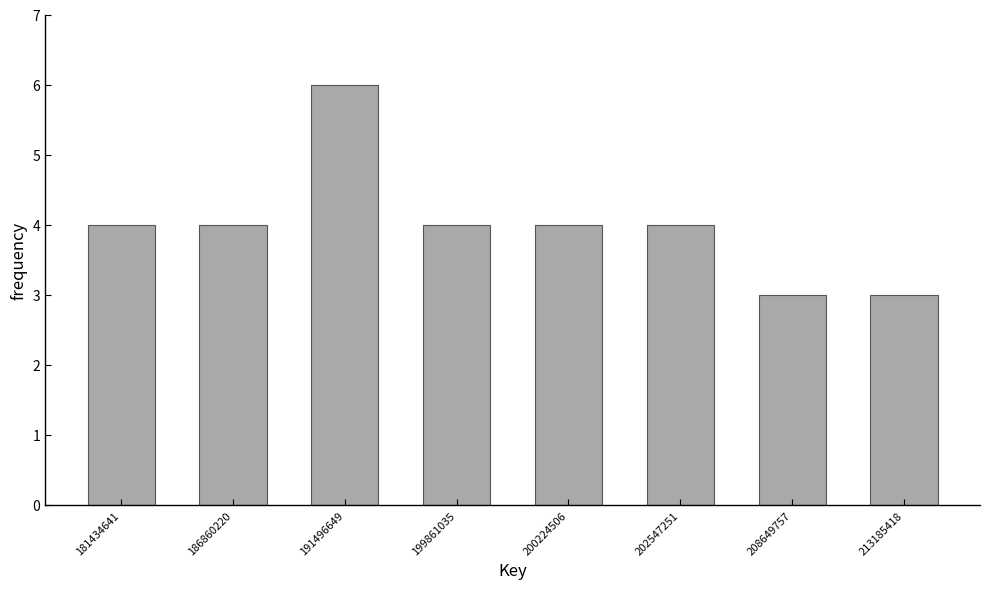

Reading right to left, transcribe all the data shown in this chart.

3	3	4	4	4	6	4	4